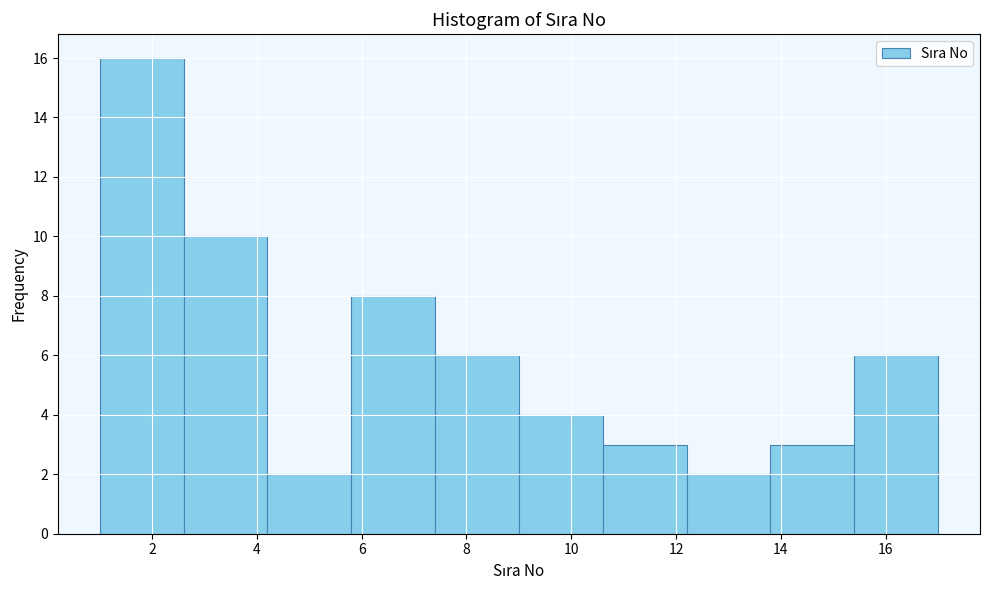

Reading left to right, list every bar in this chart as the range it spans on the x-axis followed by its height. The values are not printed on the chart, so give them approximately, as read against the axis.

1.0 to 2.6: 16
2.6 to 4.2: 10
4.2 to 5.8: 2
5.8 to 7.4: 8
7.4 to 9.0: 6
9.0 to 10.6: 4
10.6 to 12.2: 3
12.2 to 13.8: 2
13.8 to 15.4: 3
15.4 to 17.0: 6